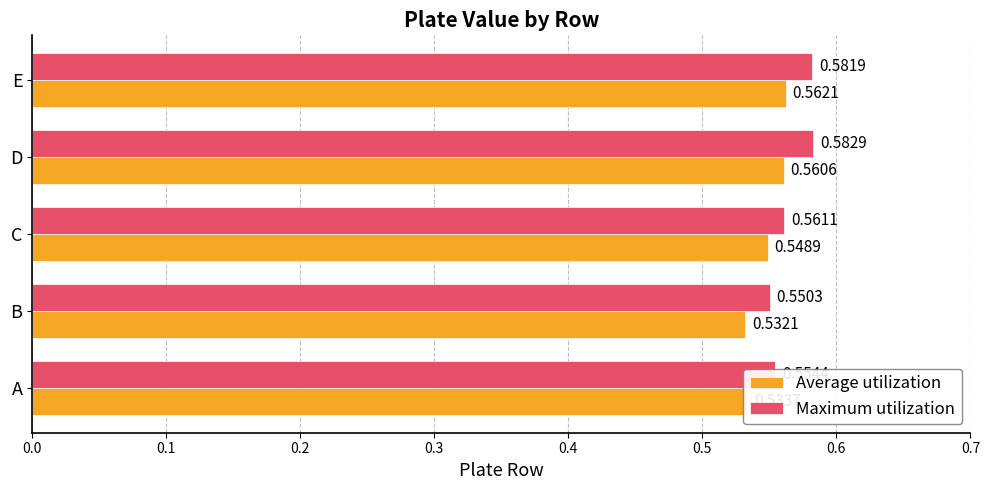

What is the sum of all Maximum utilization values?

2.8